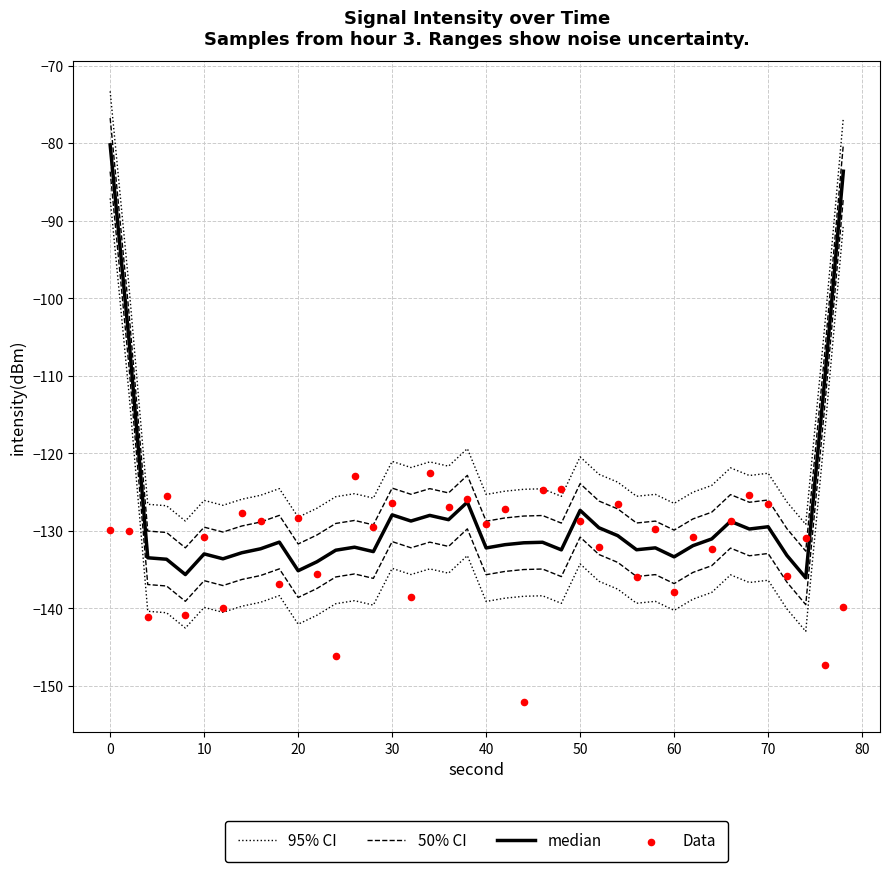

Which series contains the highest Y value?

95% CI